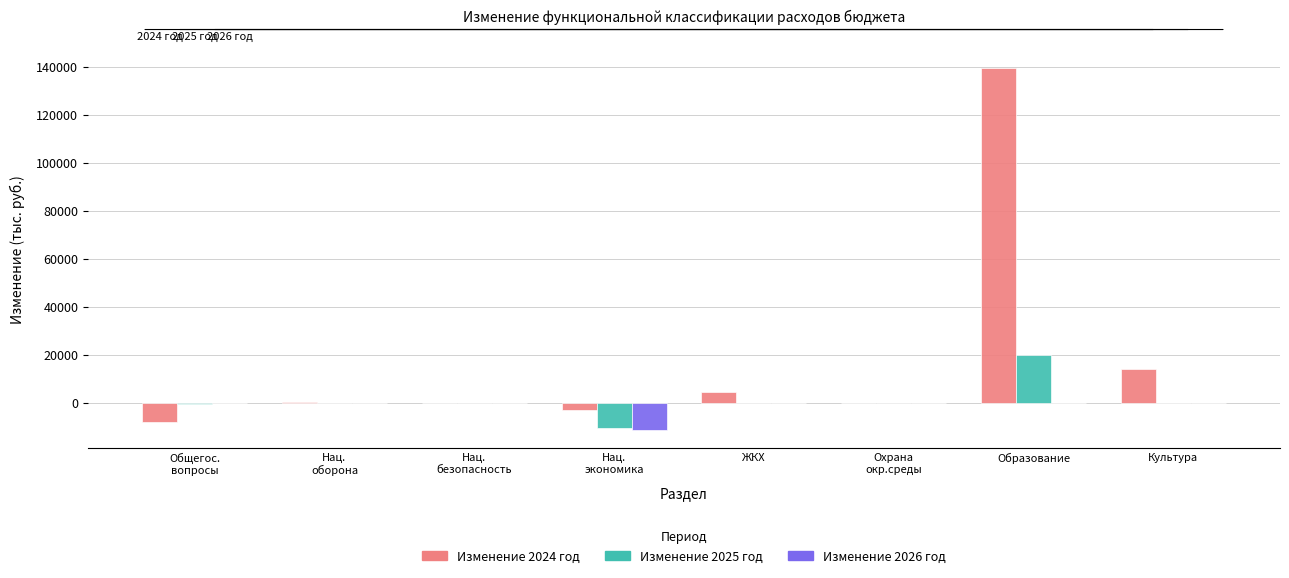

Is it true that Изменение 2025 год equals 19786.8 at Образование?

True